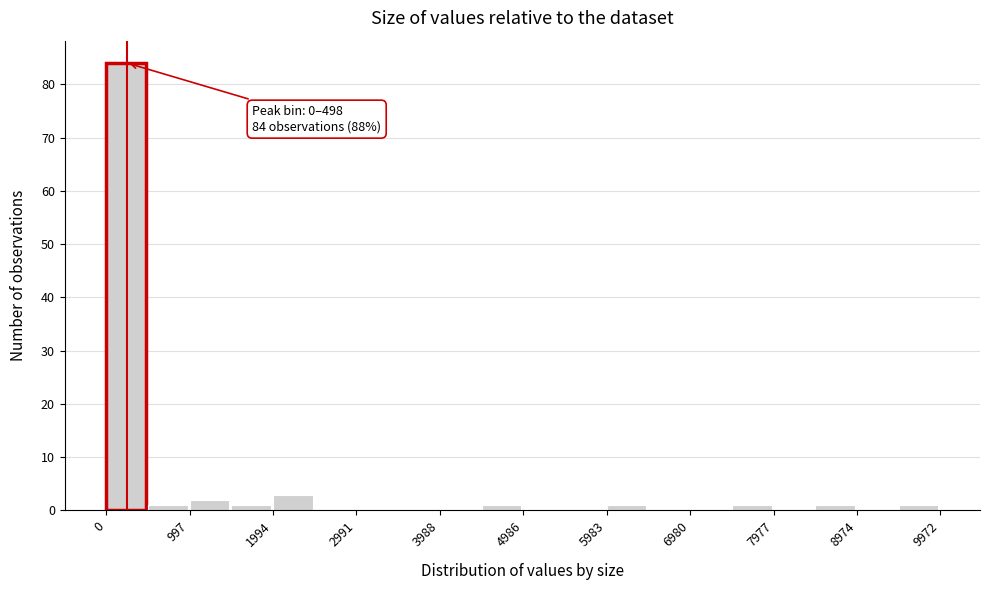

Over which range of the x-axis is the bar tallest?

0 to 500